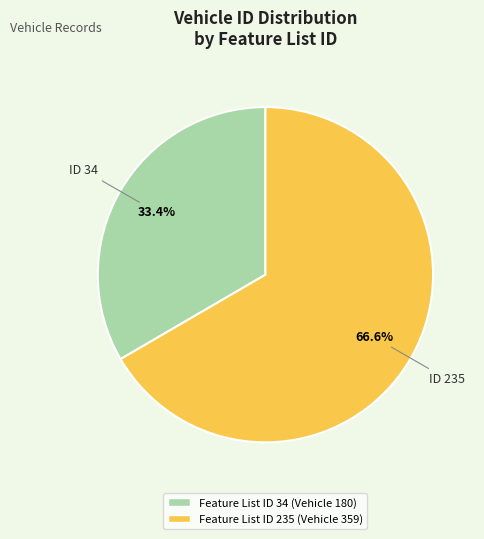

Count the number of slices in the pie.

2